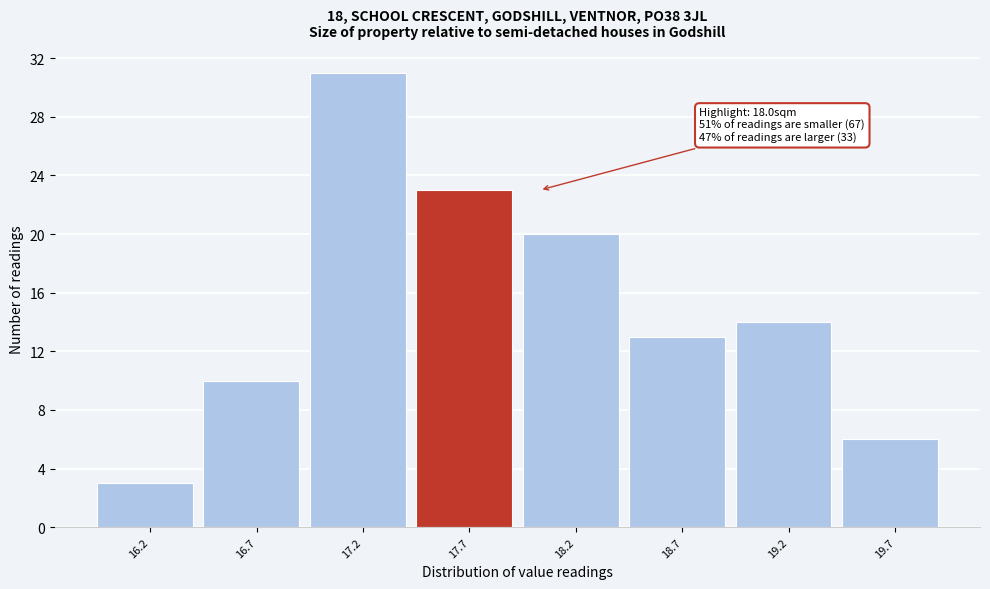

Reading left to right, what are all the values shown in this chart?

3	10	31	23	20	13	14	6